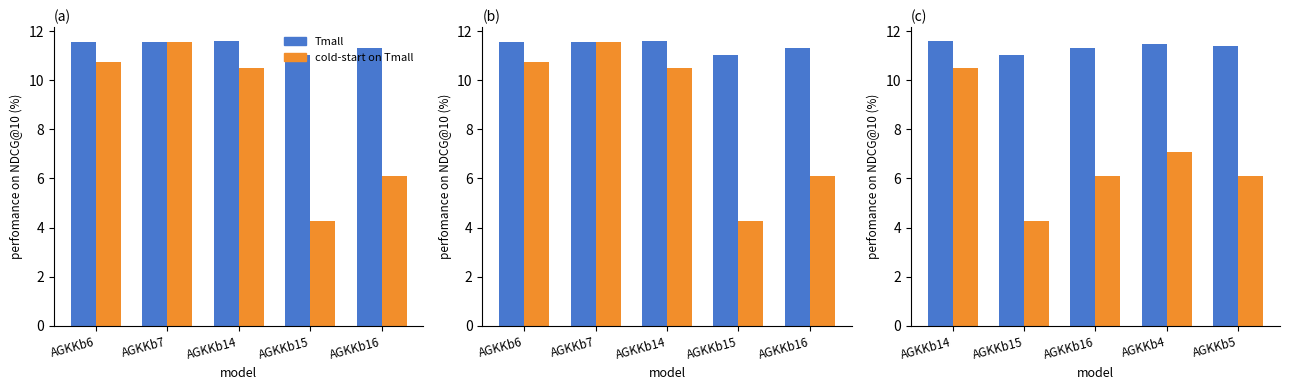

What is the value of the cold-start on Tmall bar at the 5th from the left?

6.1